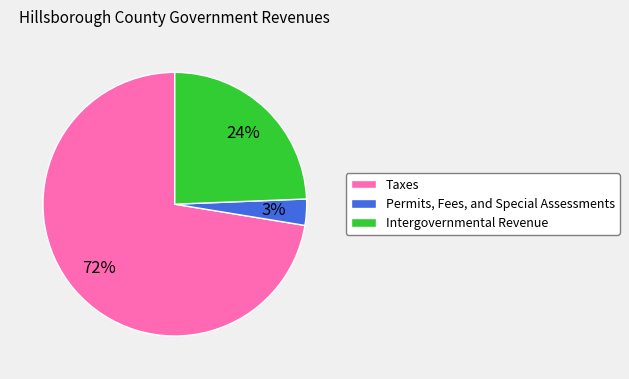

To the nearest percent, what is the difference between the Taxes and Intergovernmental Revenue slice percentages?

48%